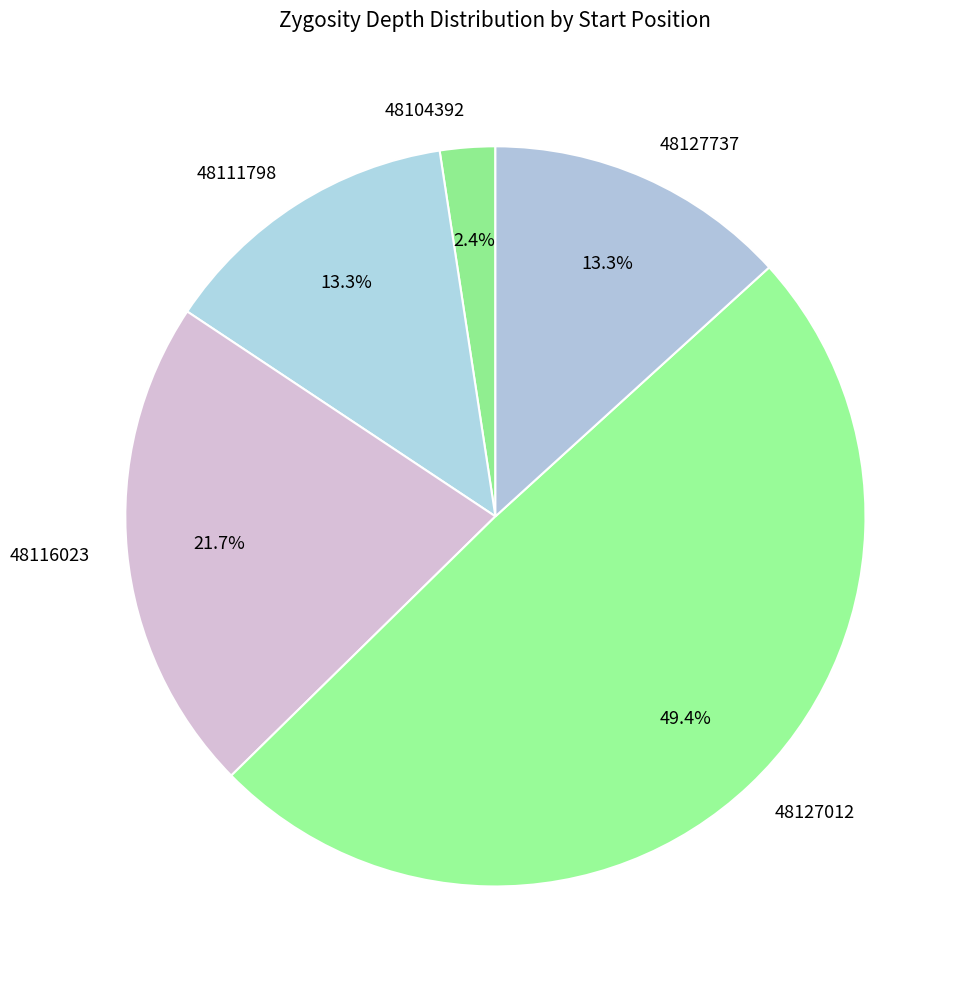

Is there any slice that represents more than half of the pie?

No